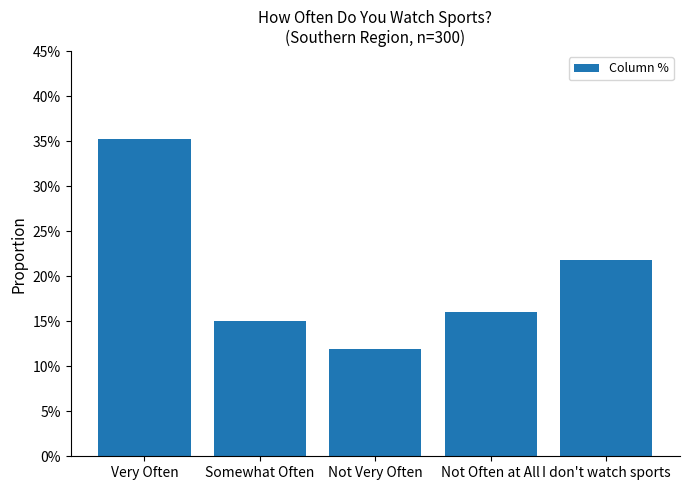

Reading left to right, transcribe all the data shown in this chart.

Very Often=0.4	Somewhat Often=0.2	Not Very Often=0.1	Not Often at All=0.2	I don't watch sports=0.2